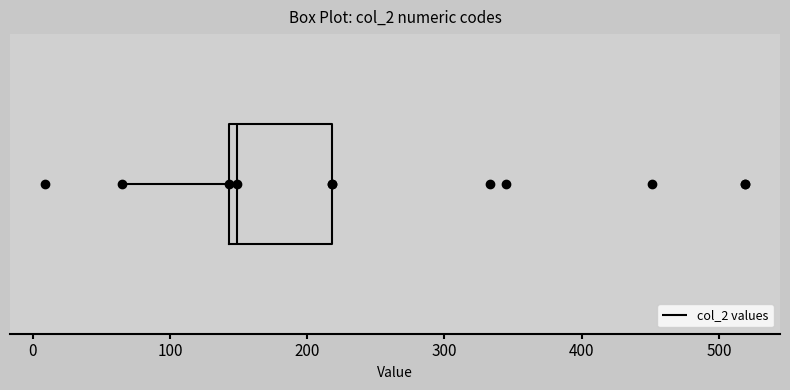

Read this box plot against the x-axis: the position of the median line, the range covered by the box, and the ends of both whiskers. The values are not printed on the chart, so give them approximately, as read against the axis.

median 150, box 140 to 220, whiskers 70 to 220